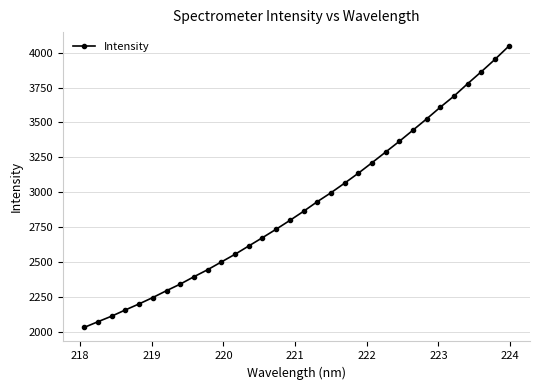

What is the value of the 6th point from the left?

2245.1